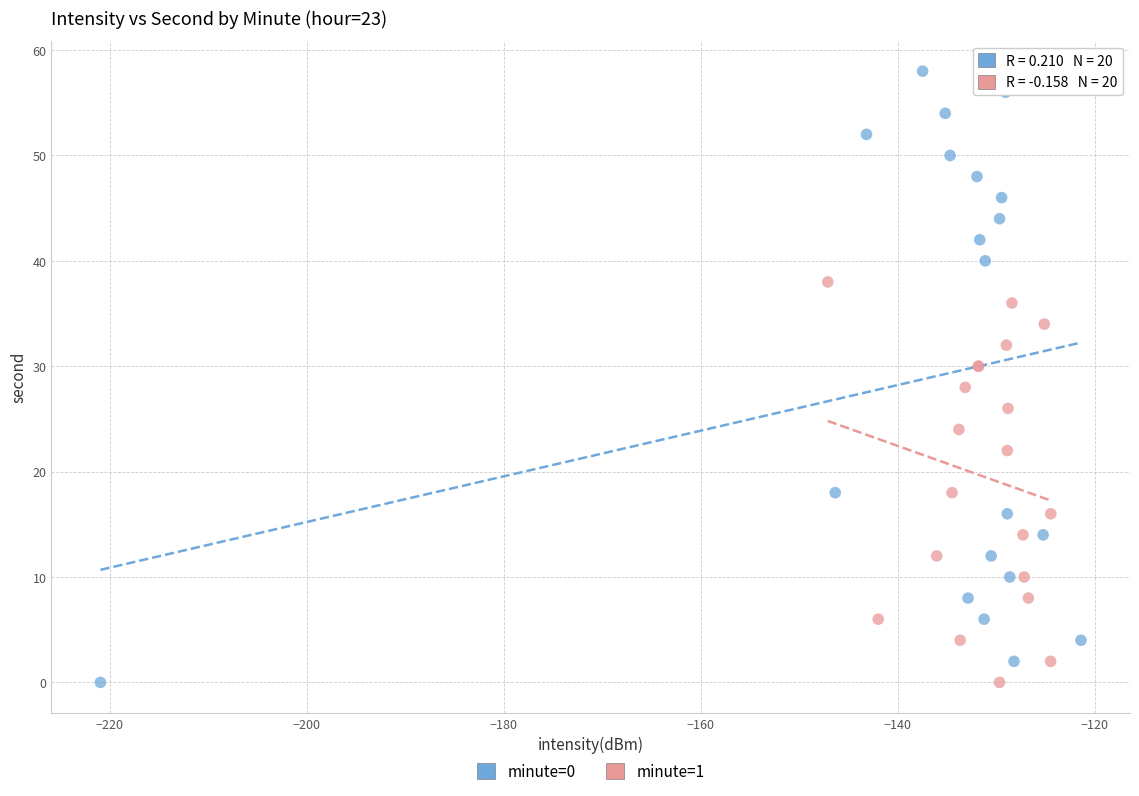

Which series reaches the maximum Y coordinate?

minute=0